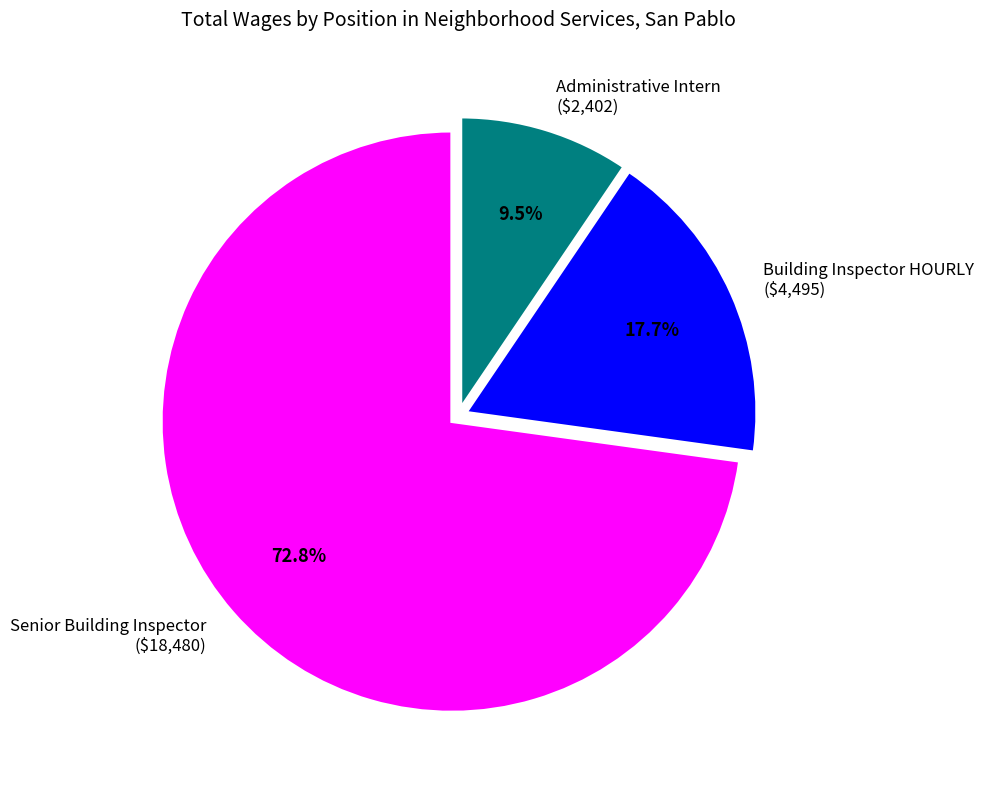

Does Senior Building Inspector ($18,480) represent more than half of the total?

Yes